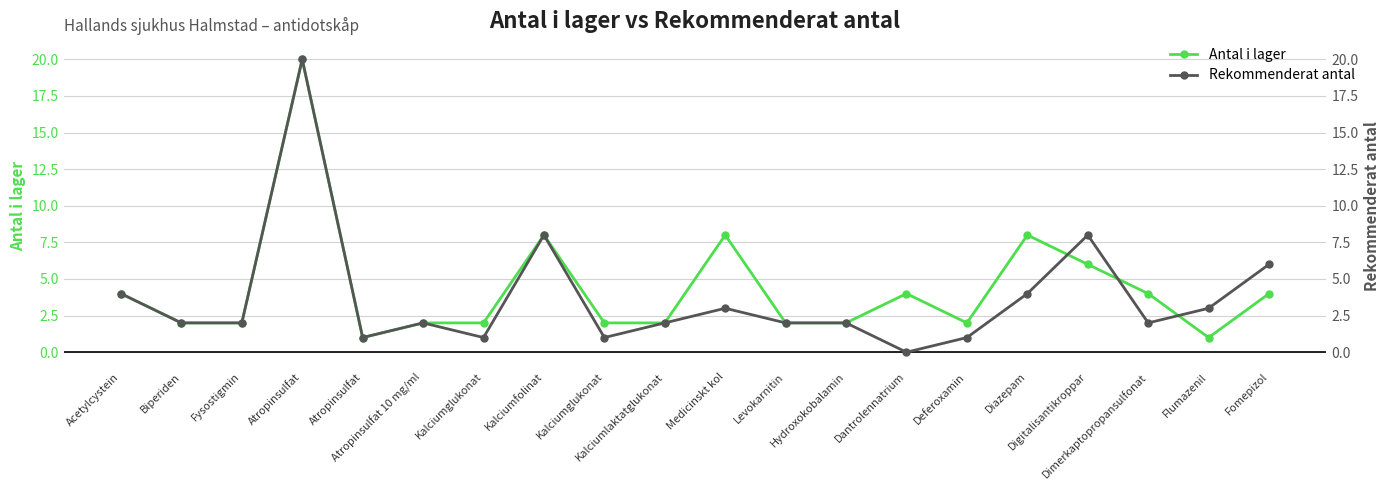

Which category has the lowest value in the Rekommenderat antal series?

Dantrolennatrium